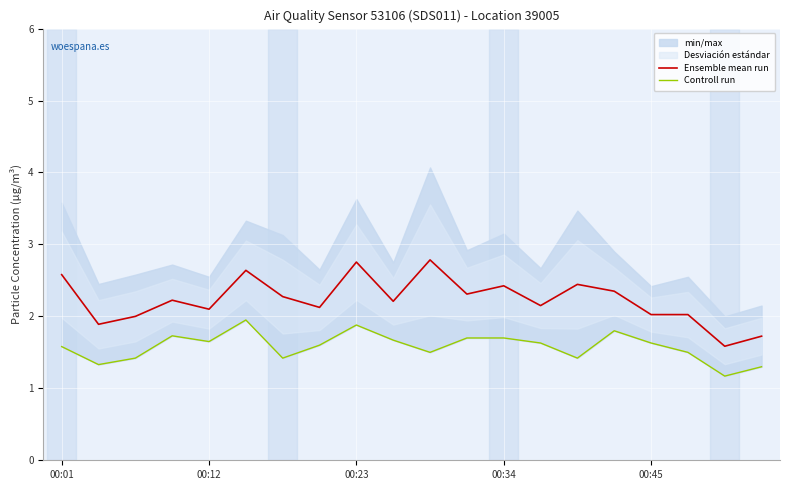

Is it true that Ensemble mean run equals 2.6 at 00:01?

True